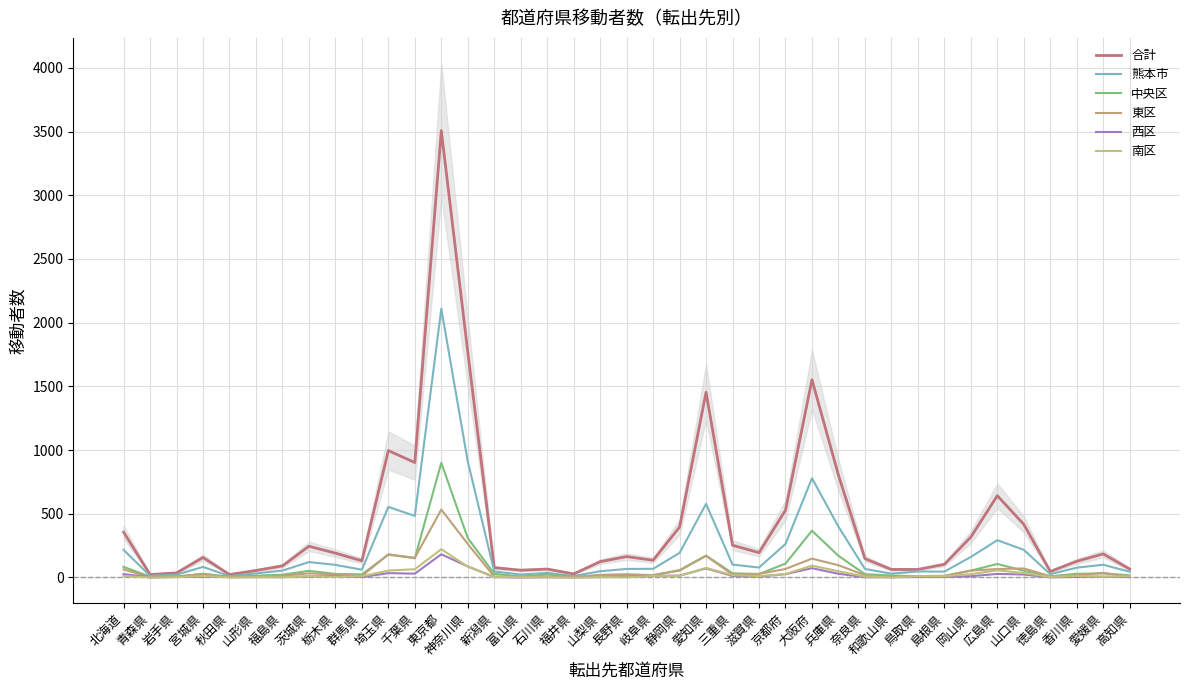

True or false: 熊本市 and 中央区 intersect in this chart.

False